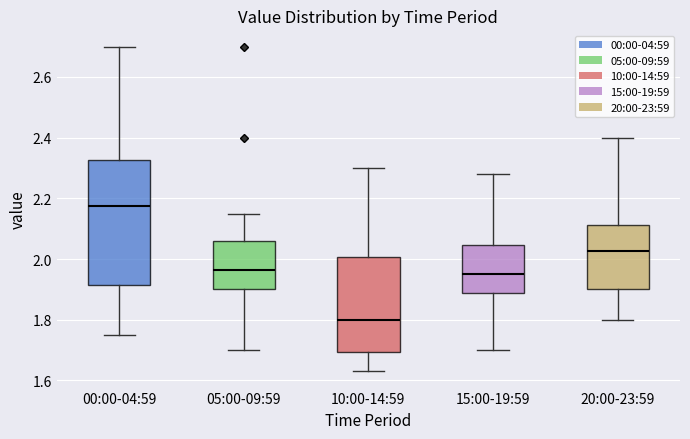

Which box's median line is the lowest?

10:00-14:59